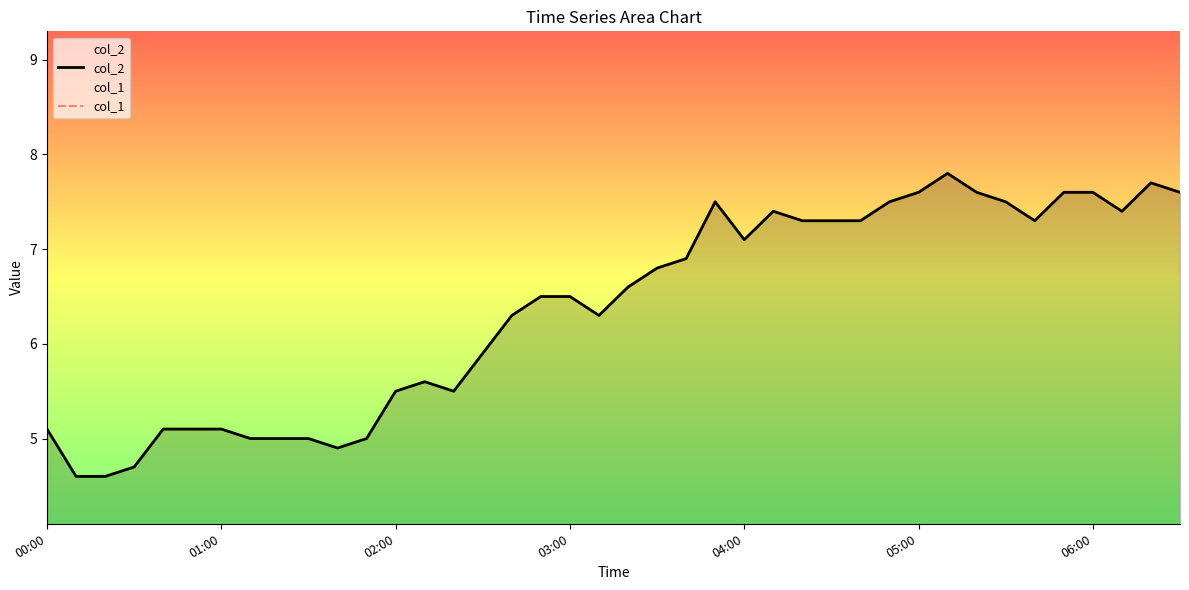

Which series has the largest total across all categories?

col_2